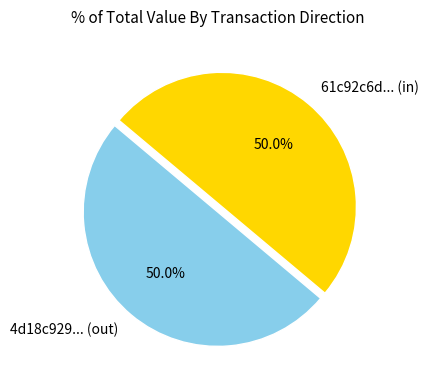

Approximately how many times larger is the value at 61c92c6d... (in) compared to 4d18c929... (out)?

1.0